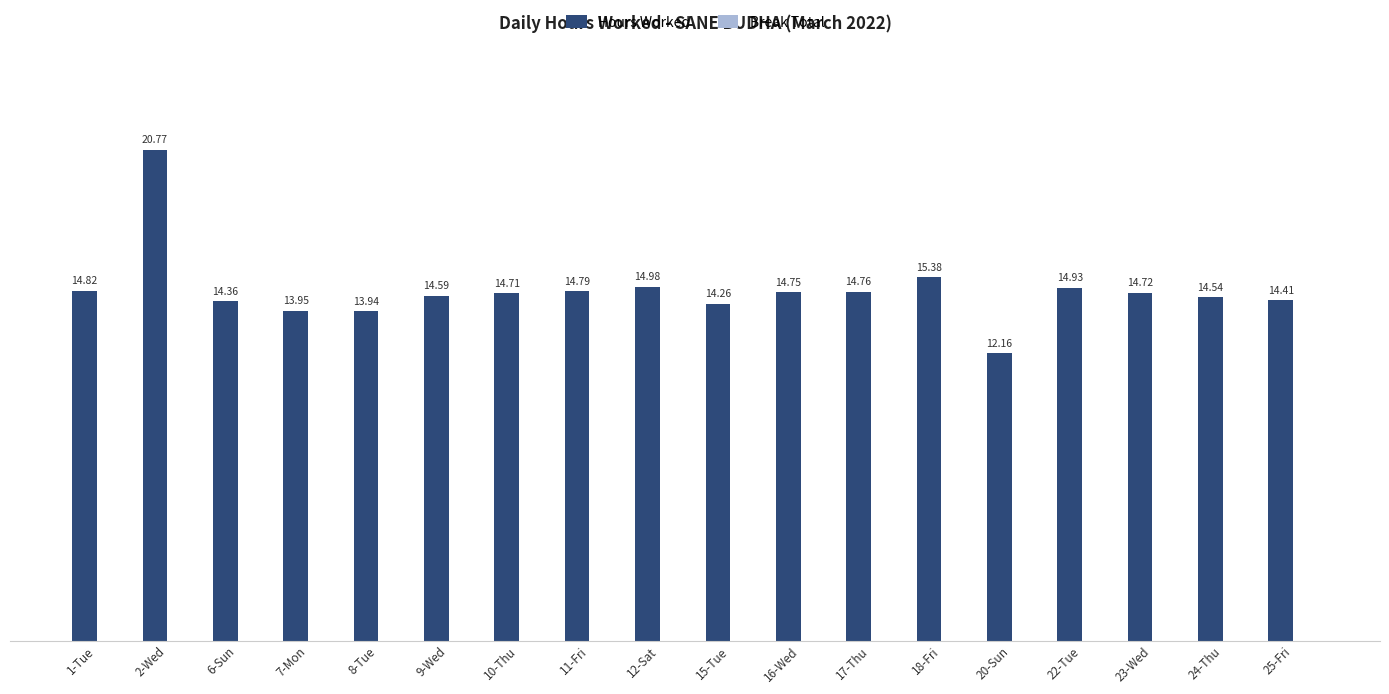

What is the label of the 12th bar from the right?

10-Thu